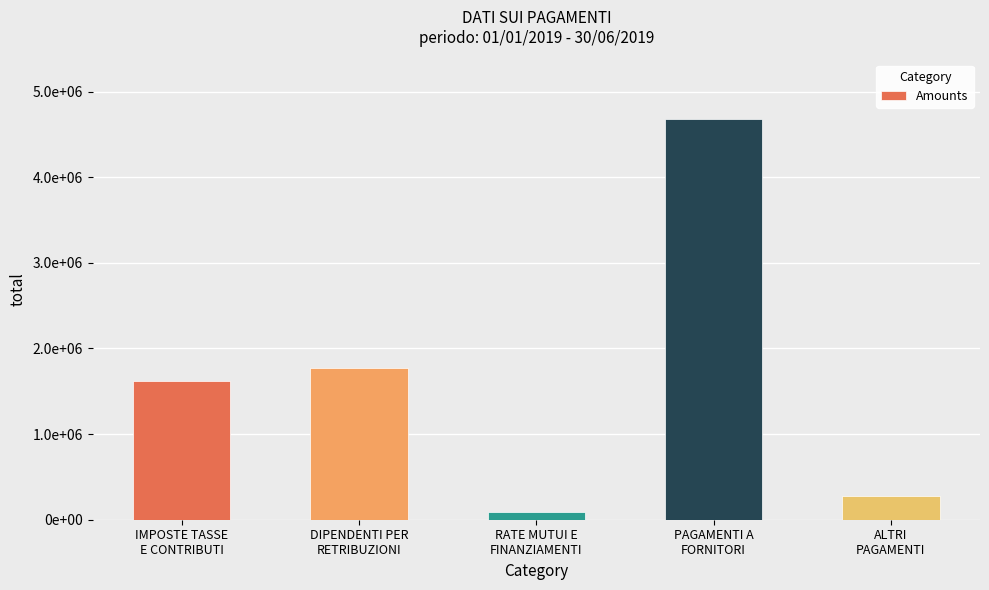

Does the chart contain any negative values?

No